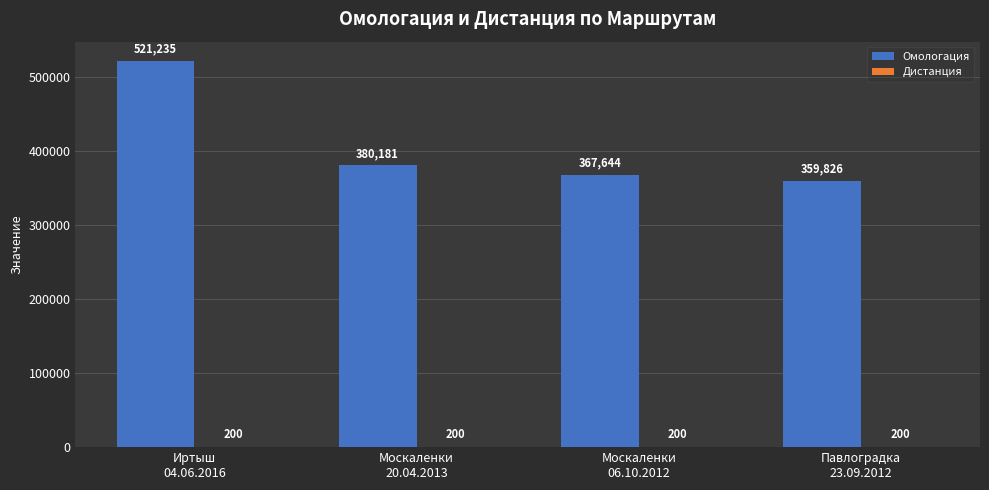

What is the greatest value displayed?

521235